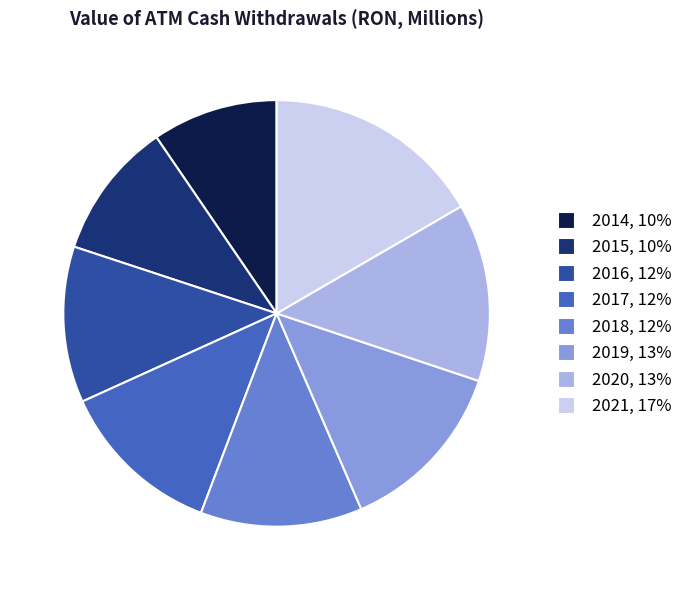

The 2015 slice represents 25% of the pie. True or false?

False